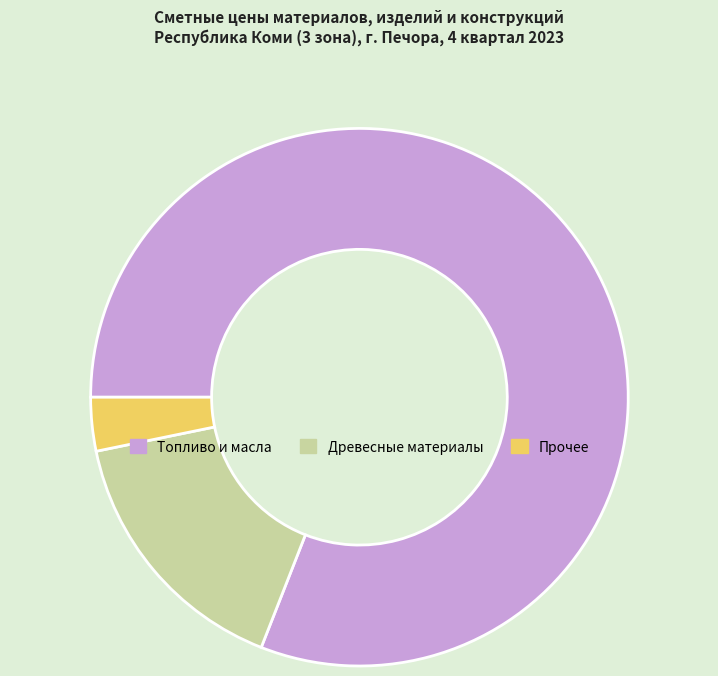

Which slice represents more than half of the pie?

Топливо и масла